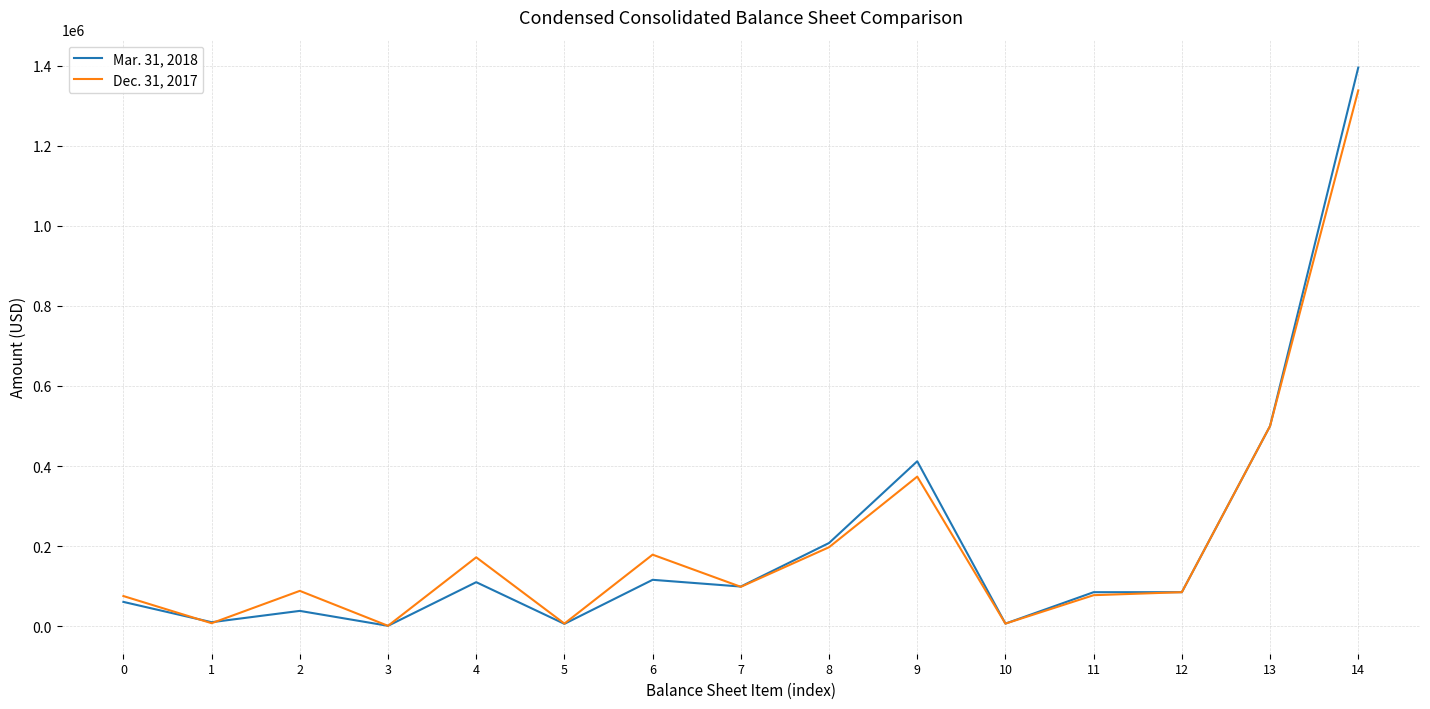

List the series in order of their peak value, lowest first.

Dec. 31, 2017, Mar. 31, 2018